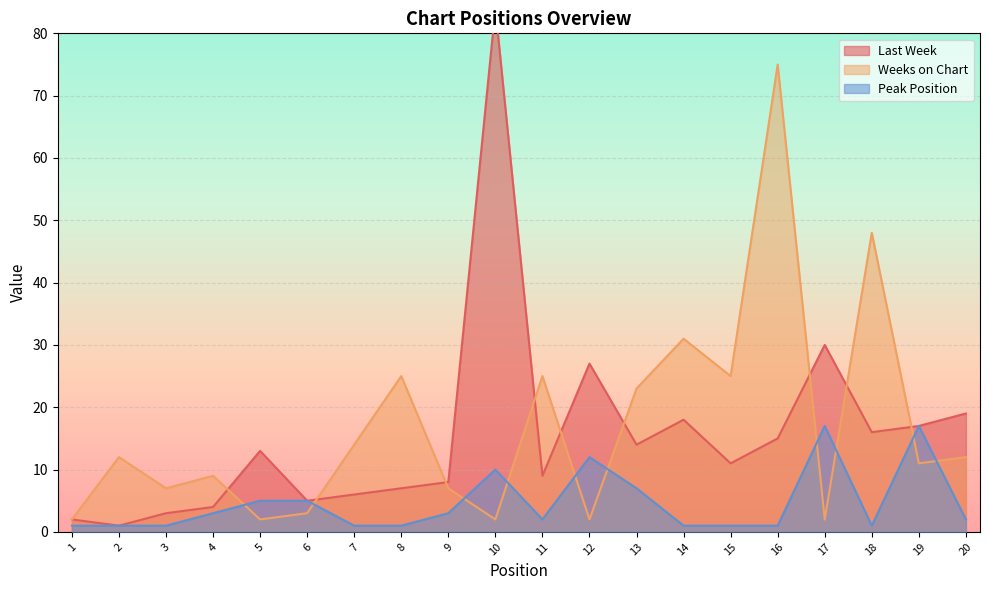

True or false: Peak Position has a value of 5 at 6.

True